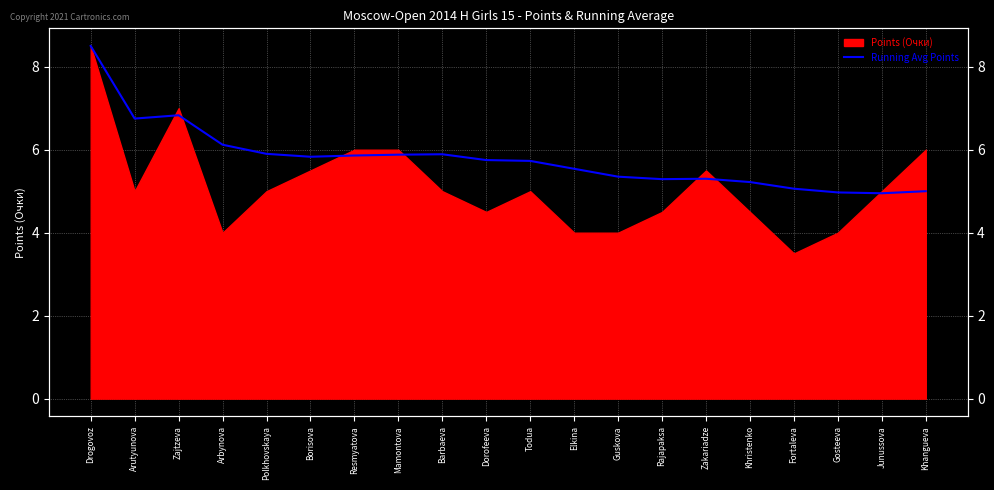

Approximately how many times larger is the value at Gosteeva compared to Zakariadze?

0.9